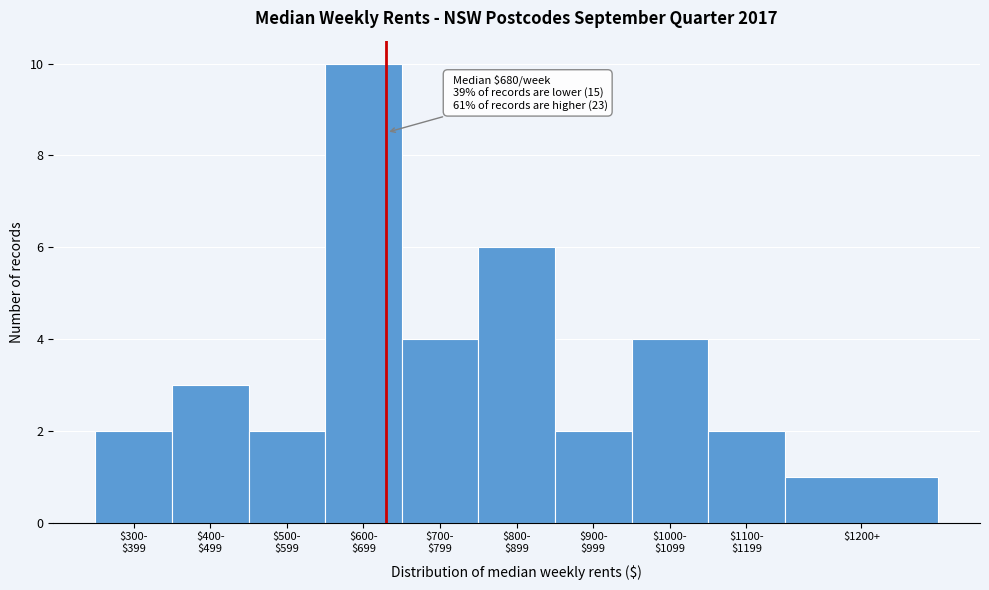

Reading left to right, what are all the values shown in this chart?

2	3	2	10	4	6	2	4	2	1